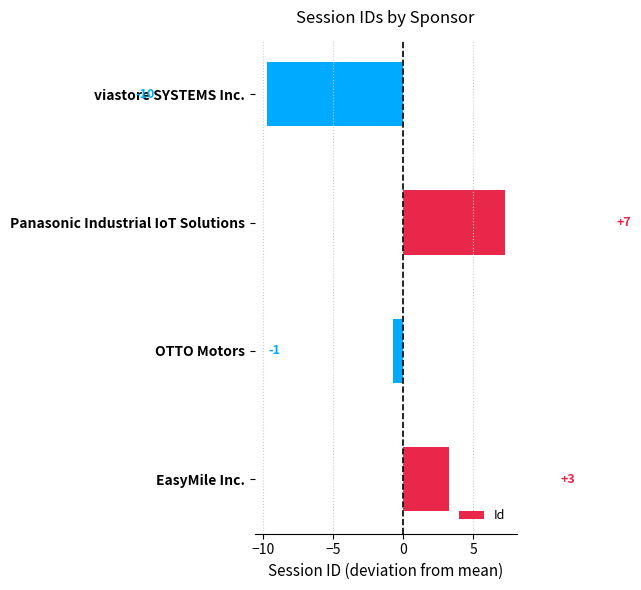

Does the chart contain any negative values?

Yes